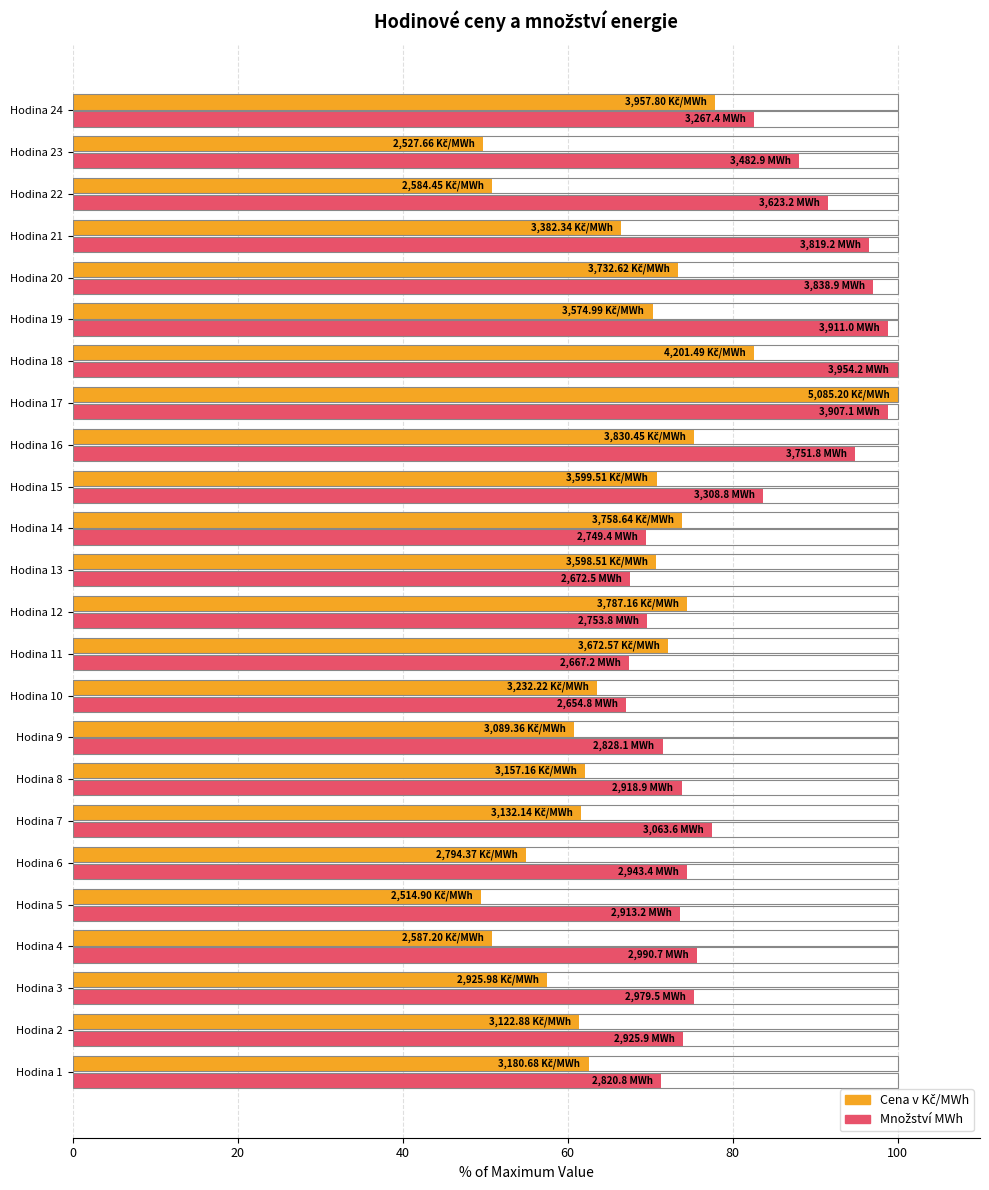

What is the spread (max minus min) of values at Hodina 22?

40.8